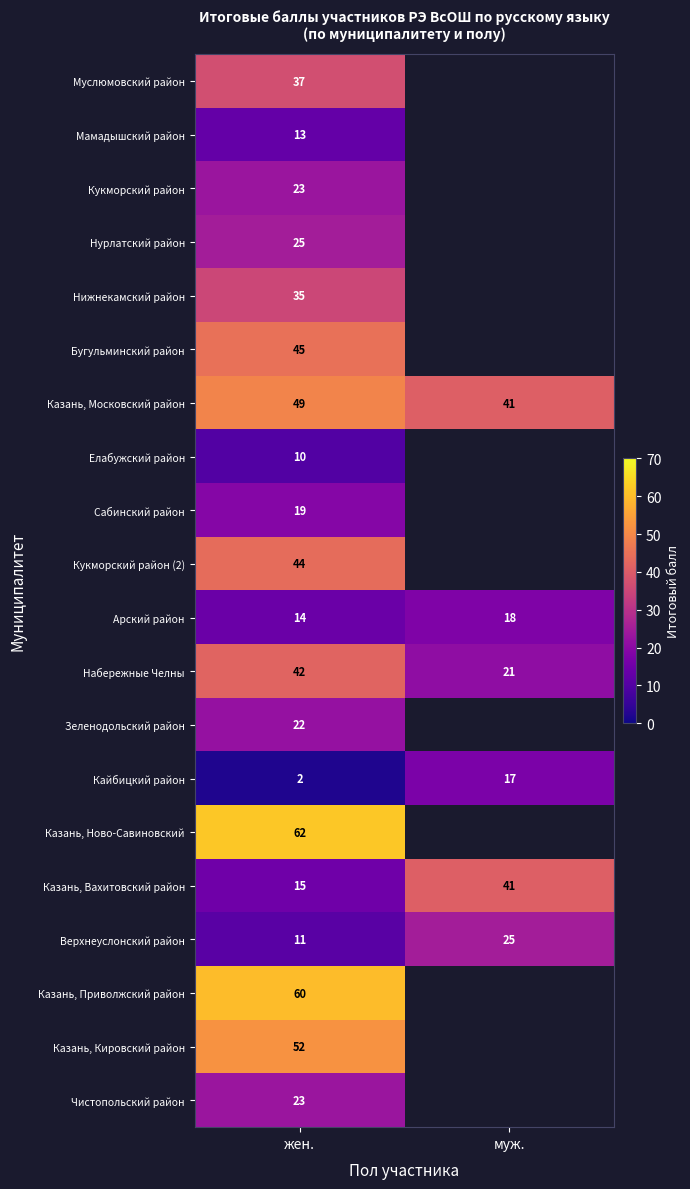

What is the minimum value for Казань, Московский район?

41